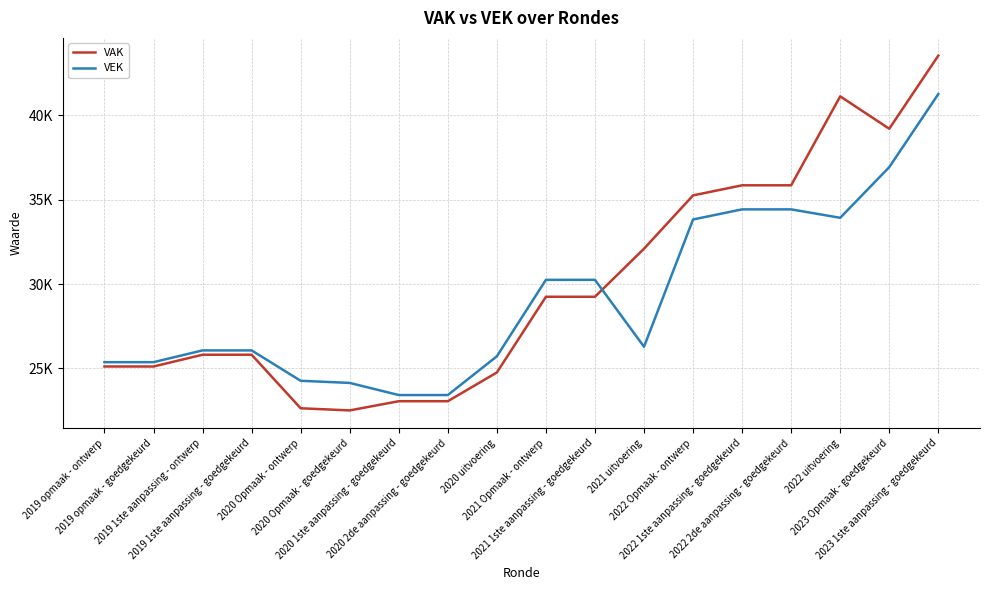

Is this an area chart (filled region under the line)?

No